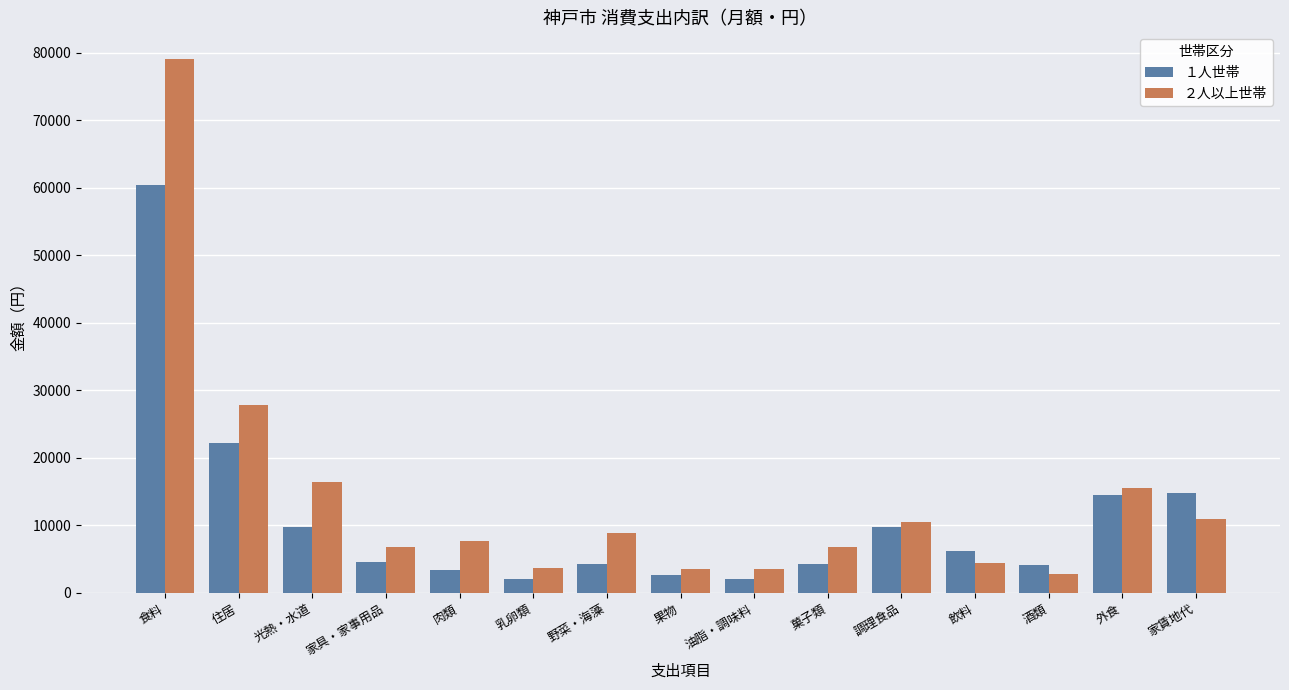

At how many categories does at least one series exceed 60704?

1